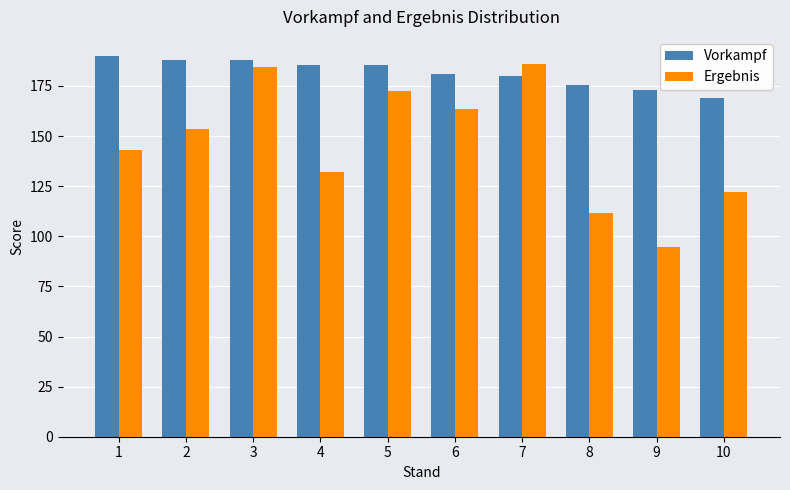

What are all the series names shown in the legend?

Vorkampf, Ergebnis